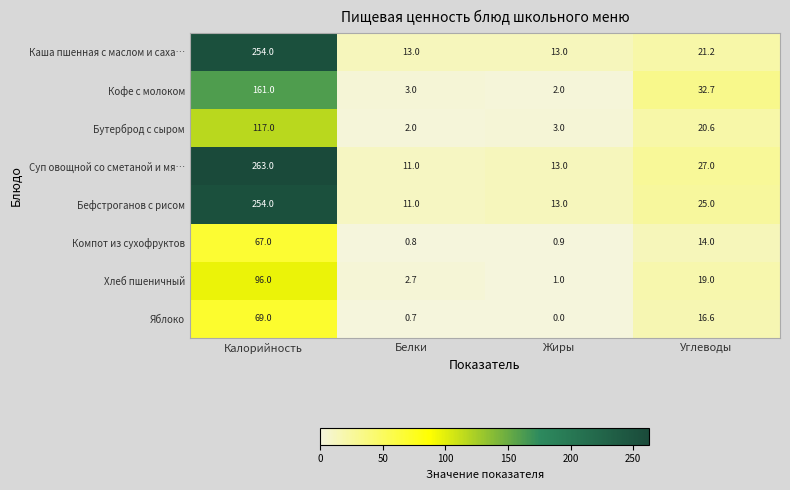

At how many categories does at least one series exceed 155?

1